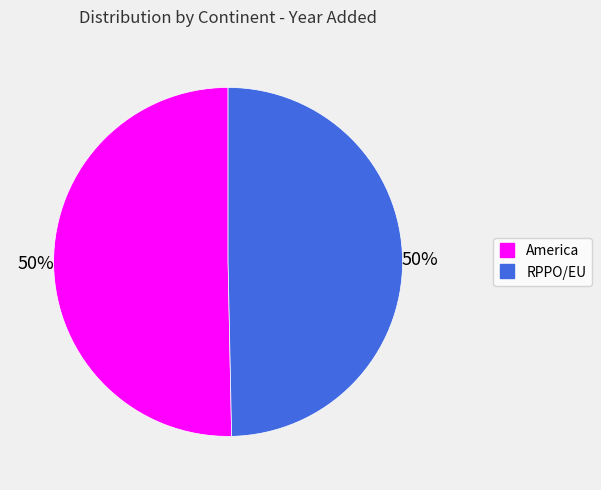

Do America and RPPO/EU together represent more than half of the pie?

Yes